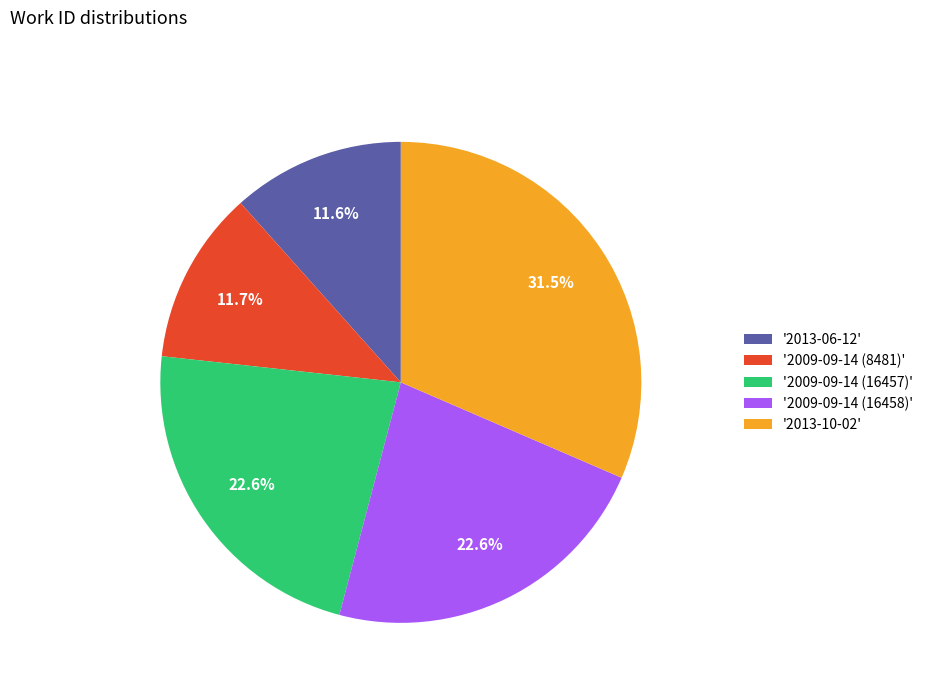

Which category has the biggest portion of the pie?

'2013-10-02'